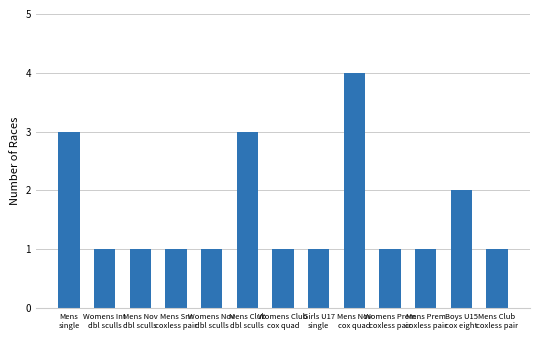

What is the sum of the values at Mens Club
coxless pair and Boys U15
cox eight?

3